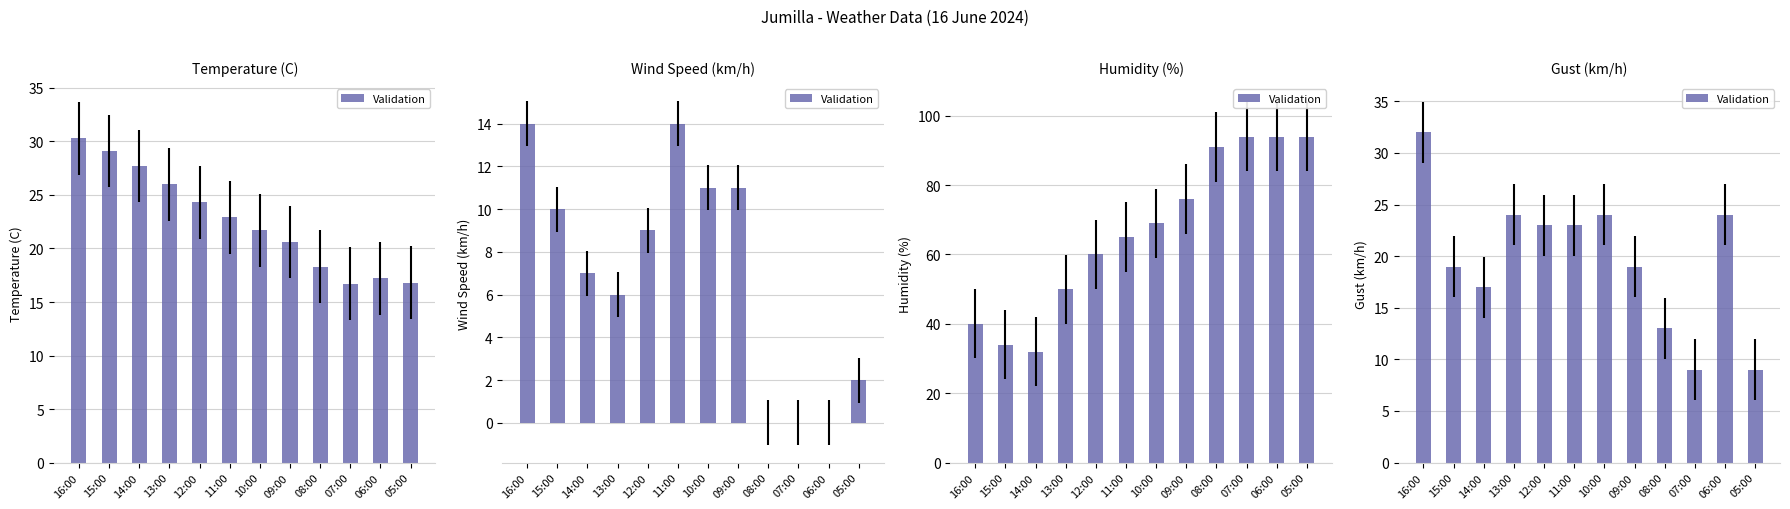

Where does the data first go above 23?

16:00